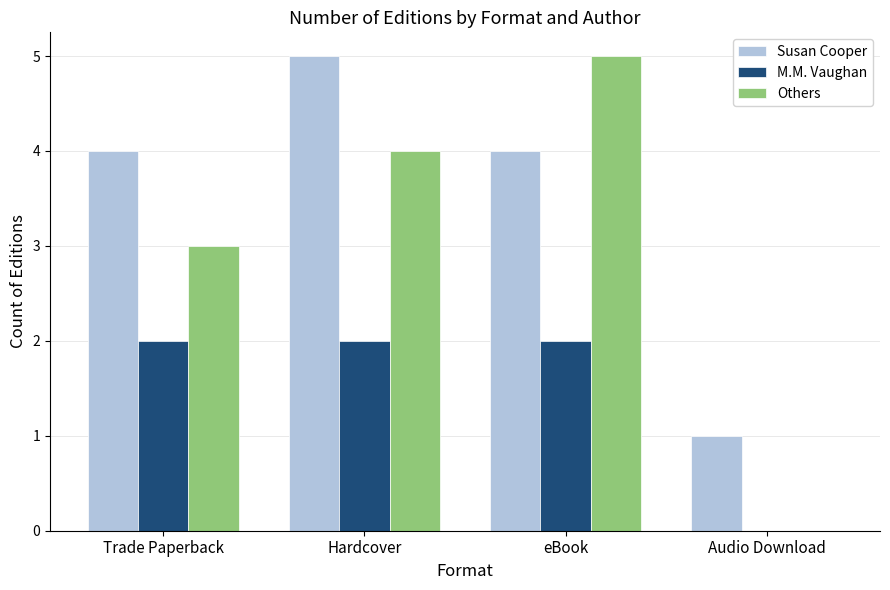

Reading left to right, what are all the values shown in this chart?

Susan Cooper: Trade Paperback=4	Hardcover=5	eBook=4	Audio Download=1
M.M. Vaughan: Trade Paperback=2	Hardcover=2	eBook=2	Audio Download=0
Others: Trade Paperback=3	Hardcover=4	eBook=5	Audio Download=0